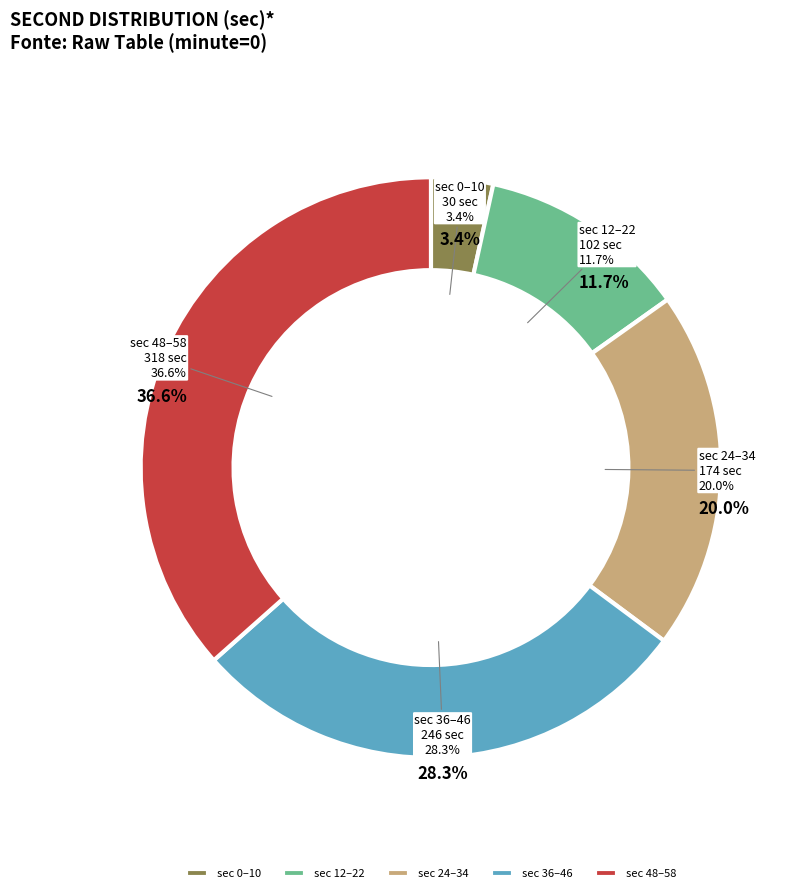

Does 14 represent more than half of the total?

No